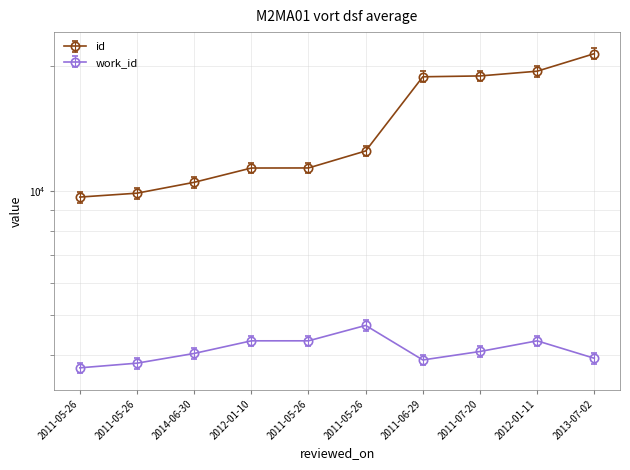

Which series changed the most between 2014-06-30 and 2012-01-11?

id